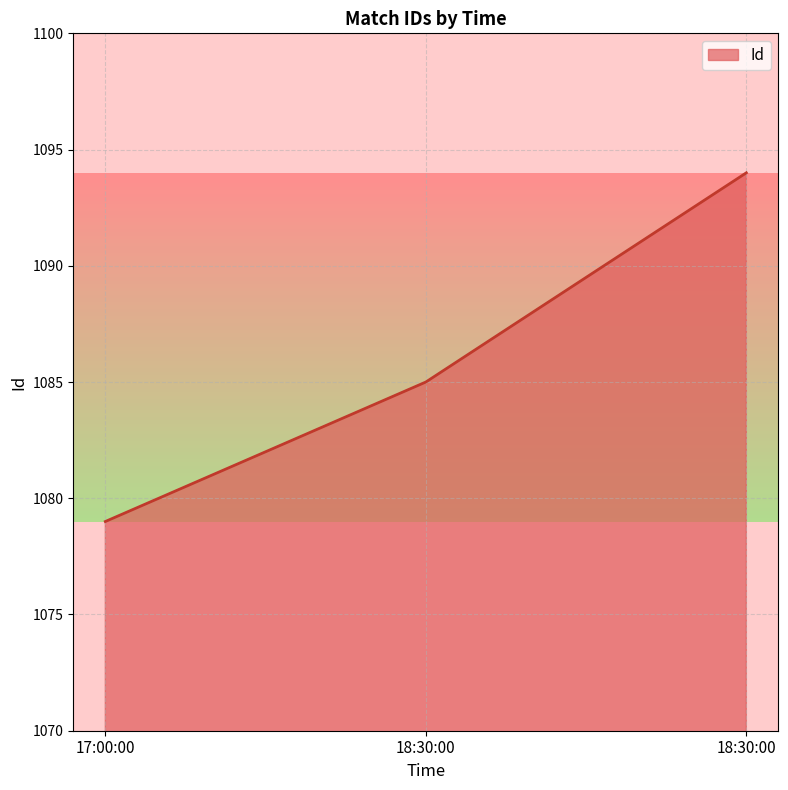

What is the label of the 1st point from the left?

17:00:00